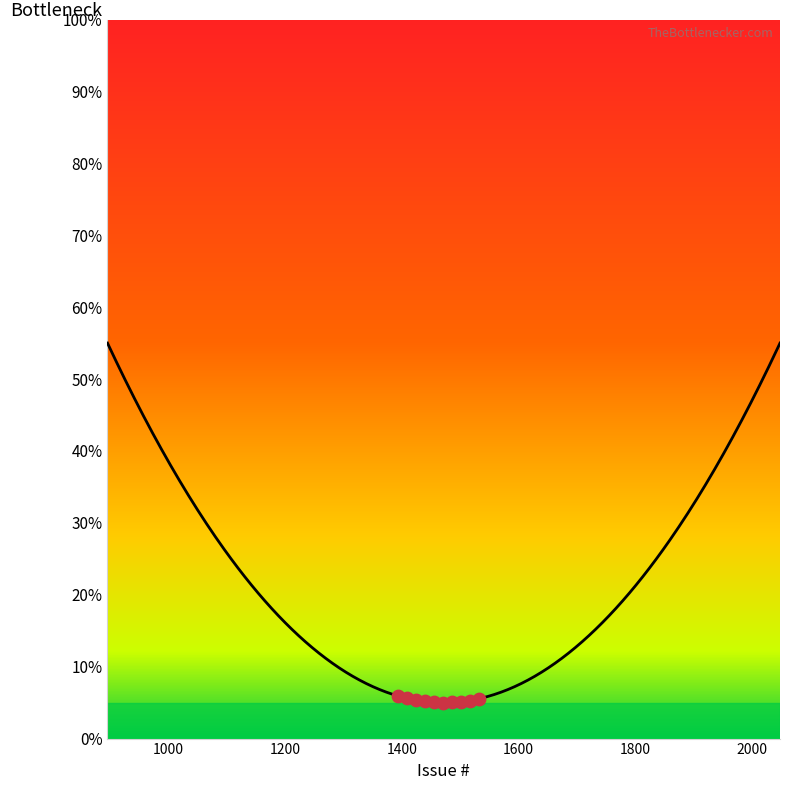

What is the difference between the maximum and minimum values?

50.0